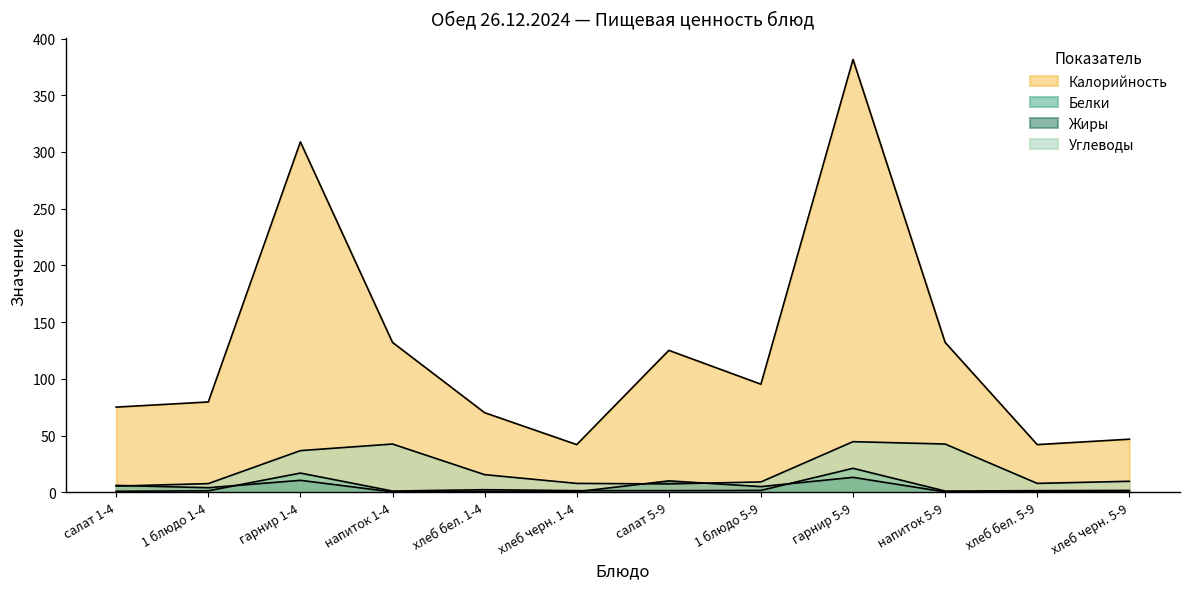

Where is the first local minimum for Жиры?

1 блюдо 1-4